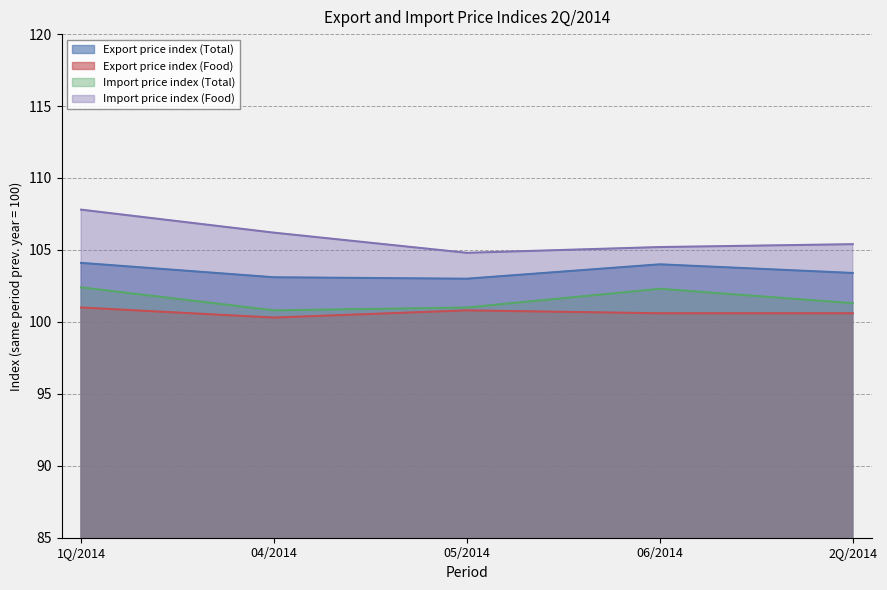

Where does the Import price index (Total) series first go above 101?

1Q/2014